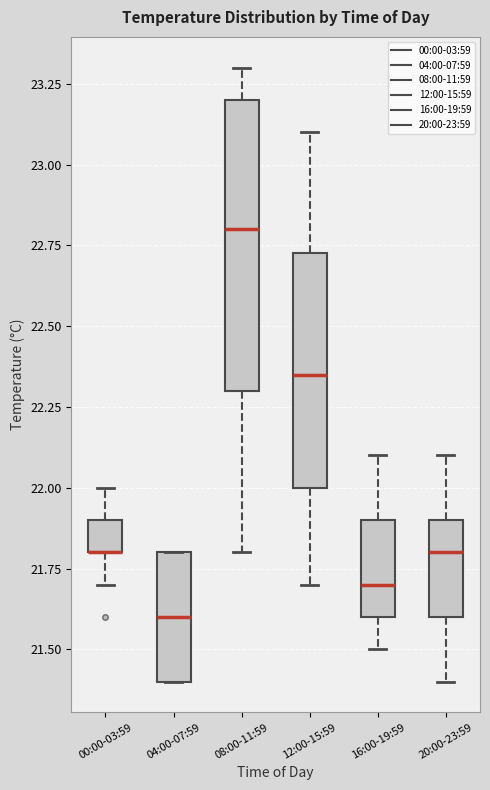

Which box is the tallest, from its lower edge to its upper edge?

08:00-11:59